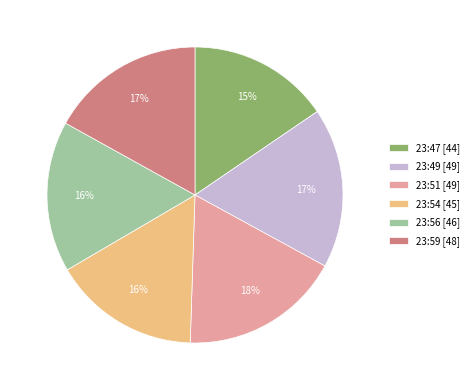

What percentage is the 23:59 [48] slice, to the nearest percent?

17%